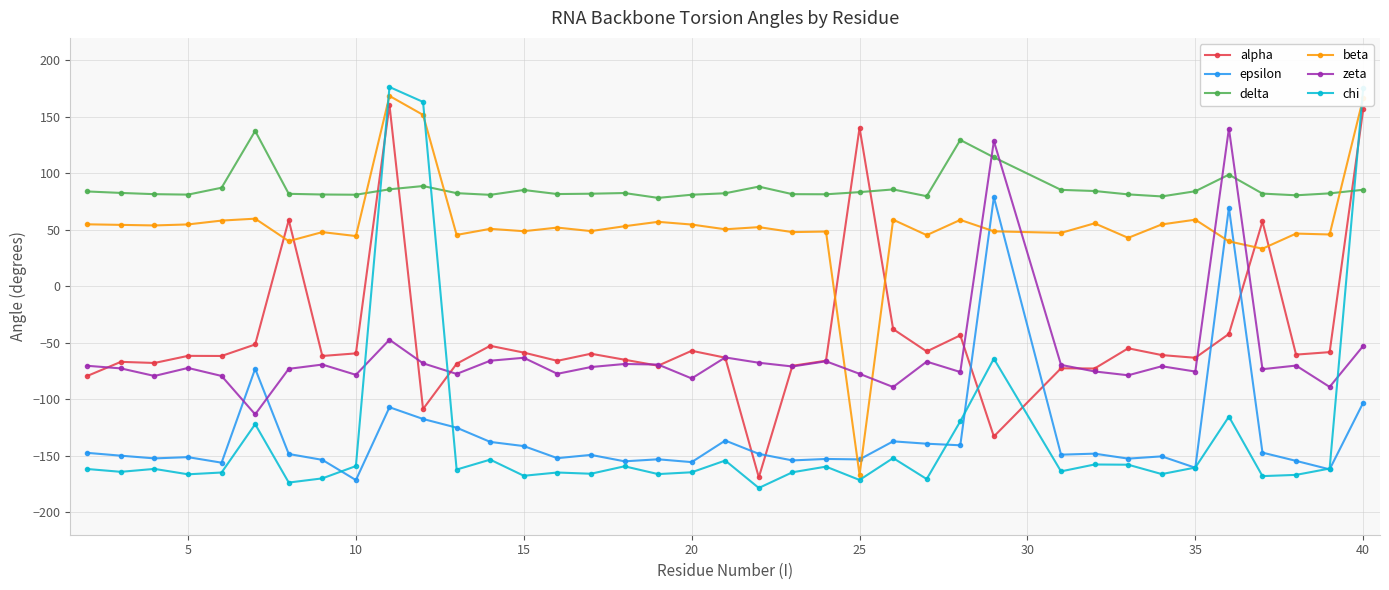

True or false: epsilon has more than 2 interior local peaks.

True